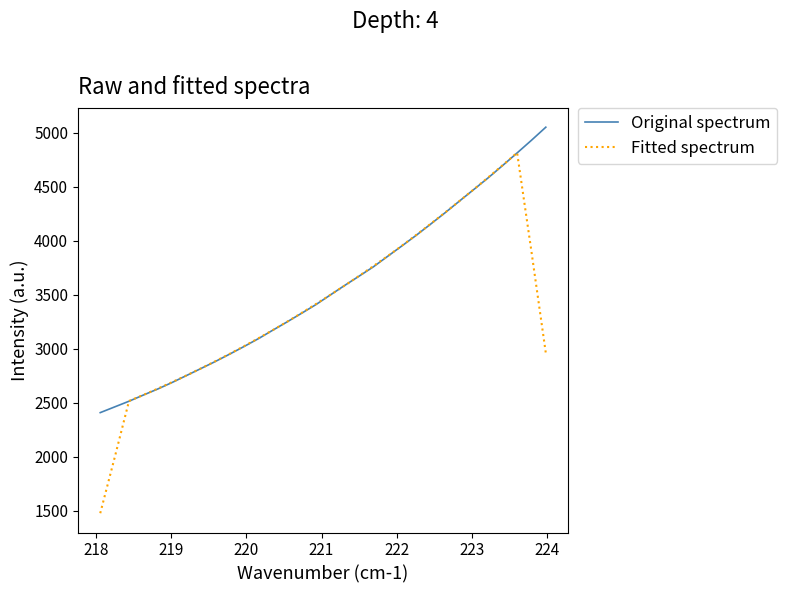

Which series has the largest range (max minus min)?

Fitted spectrum